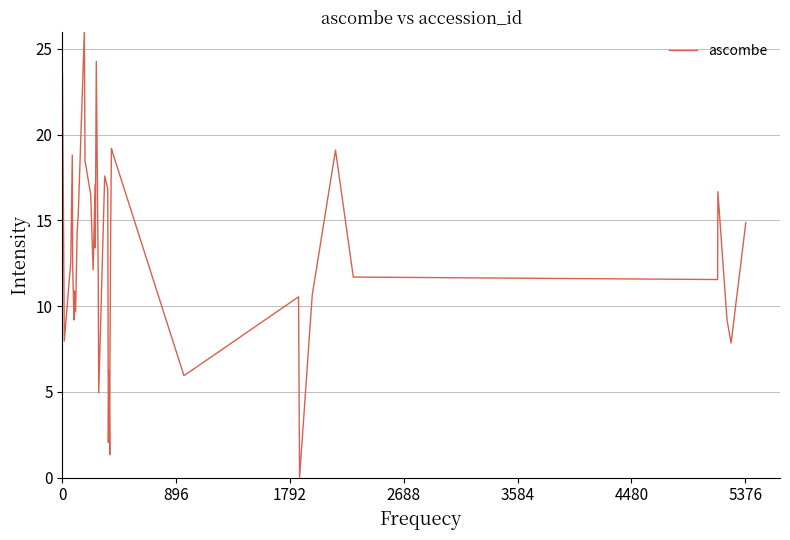

What is the greatest value displayed?

26.0